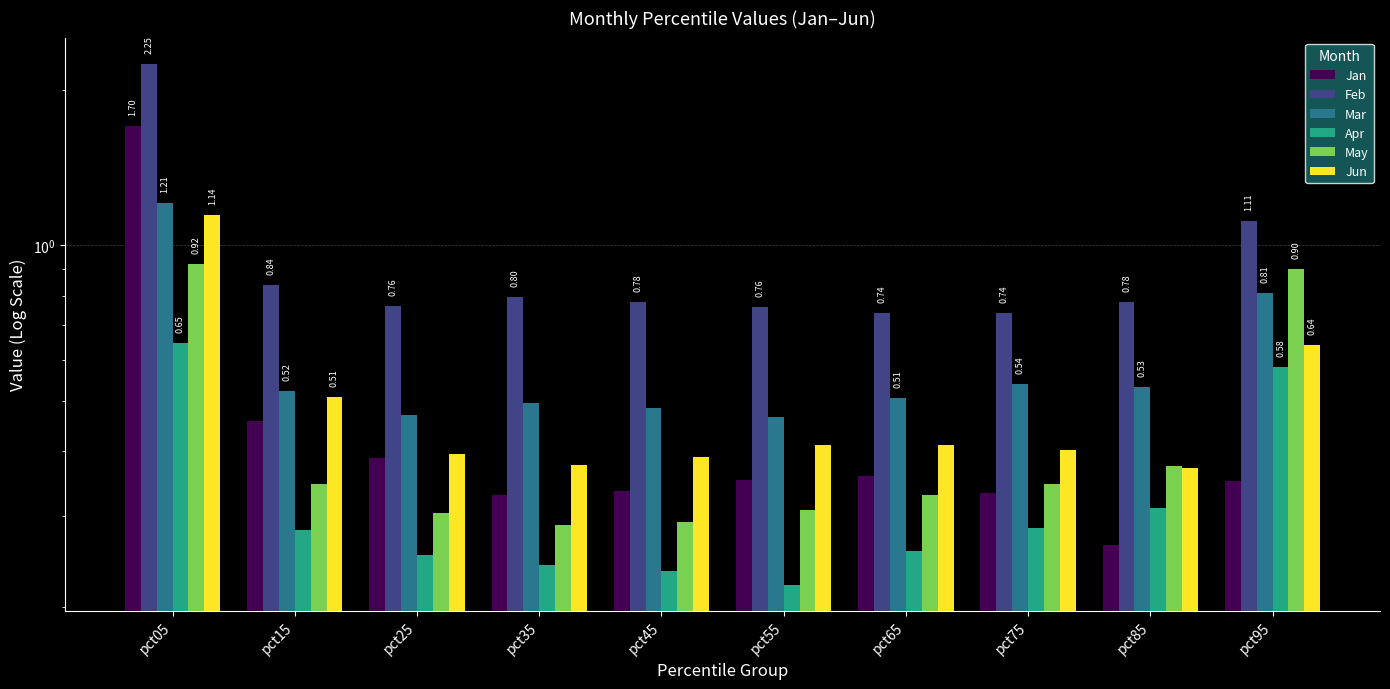

List the labels in order of Mar value, largest first.

pct05, pct95, pct75, pct85, pct15, pct65, pct35, pct45, pct25, pct55